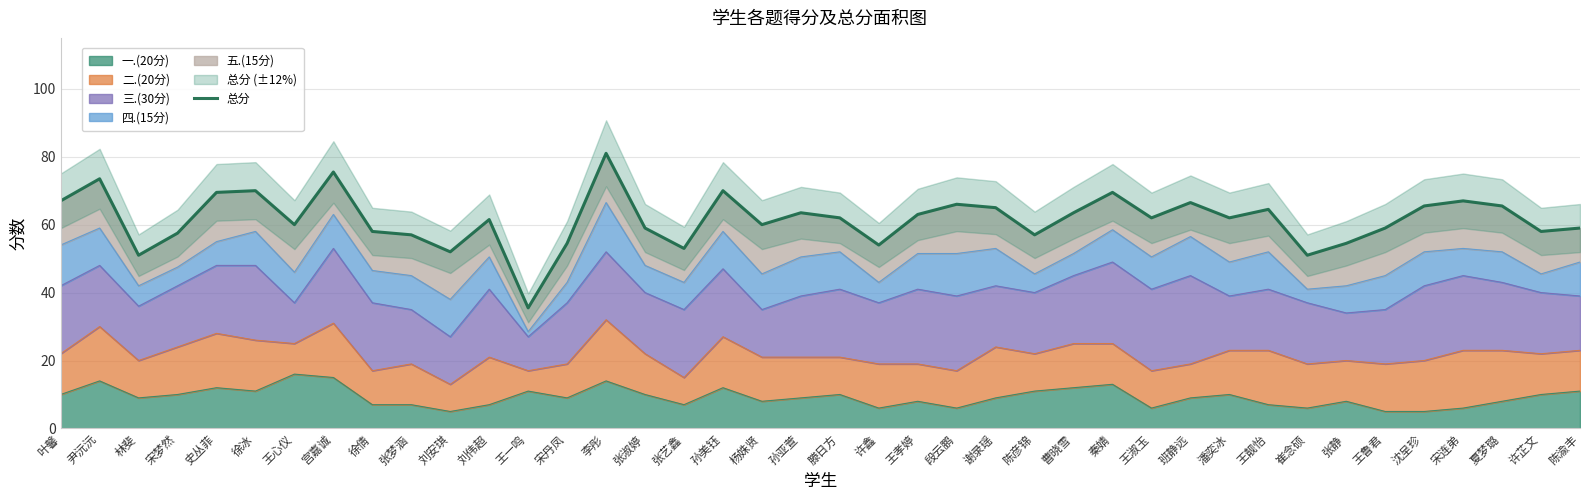

Reading left to right, transcribe all the data shown in this chart.

67.0	73.5	51.0	57.5	69.5	70.0	60.0	75.5	58.0	57.0	52.0	61.5	35.5	54.5	81.0	59.0	53.0	70.0	60.0	63.5	62.0	54.0	63.0	66.0	65.0	57.0	63.5	69.5	62.0	66.5	62.0	64.5	51.0	54.5	59.0	65.5	67.0	65.5	58.0	59.0